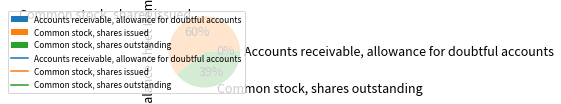

Is Common stock, shares outstanding the majority of the pie?

No